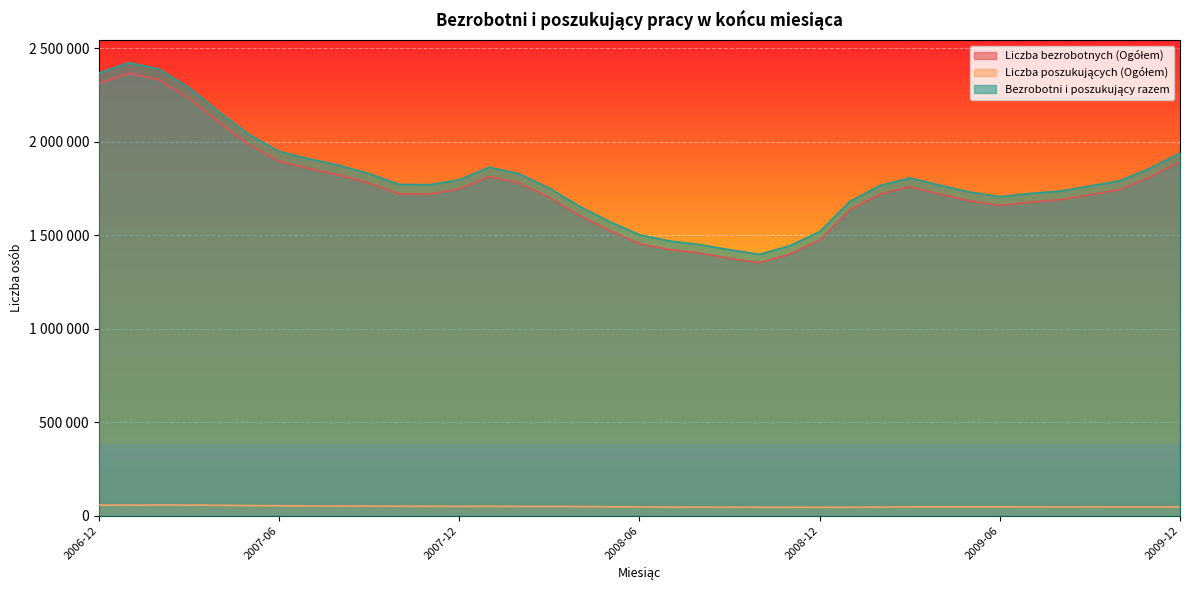

What is the label of the 24th point from the left?

2008-11